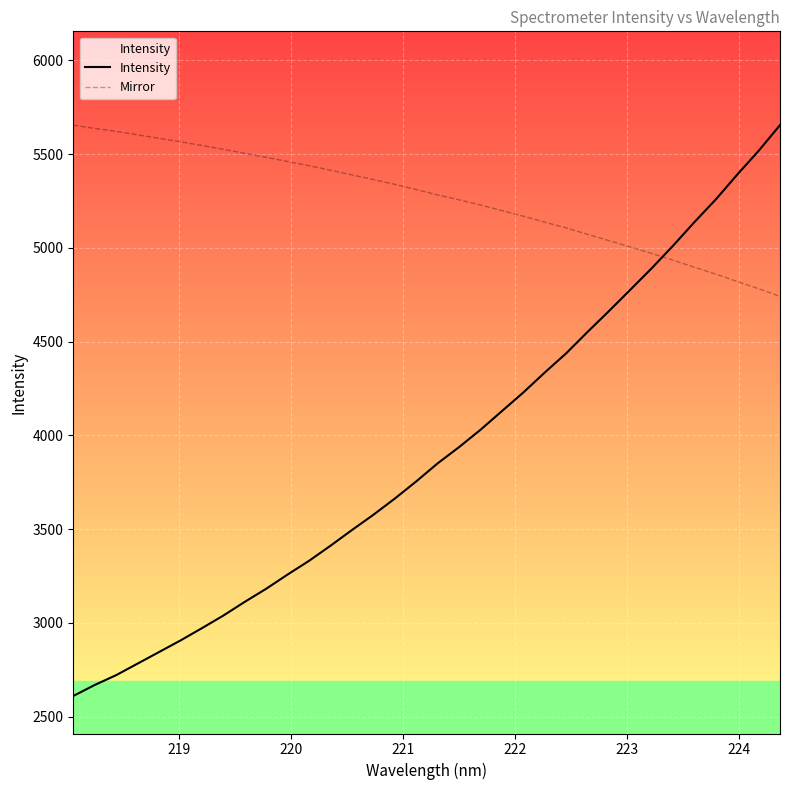

List the series in order of their overall mean, lowest first.

Intensity, Mirror